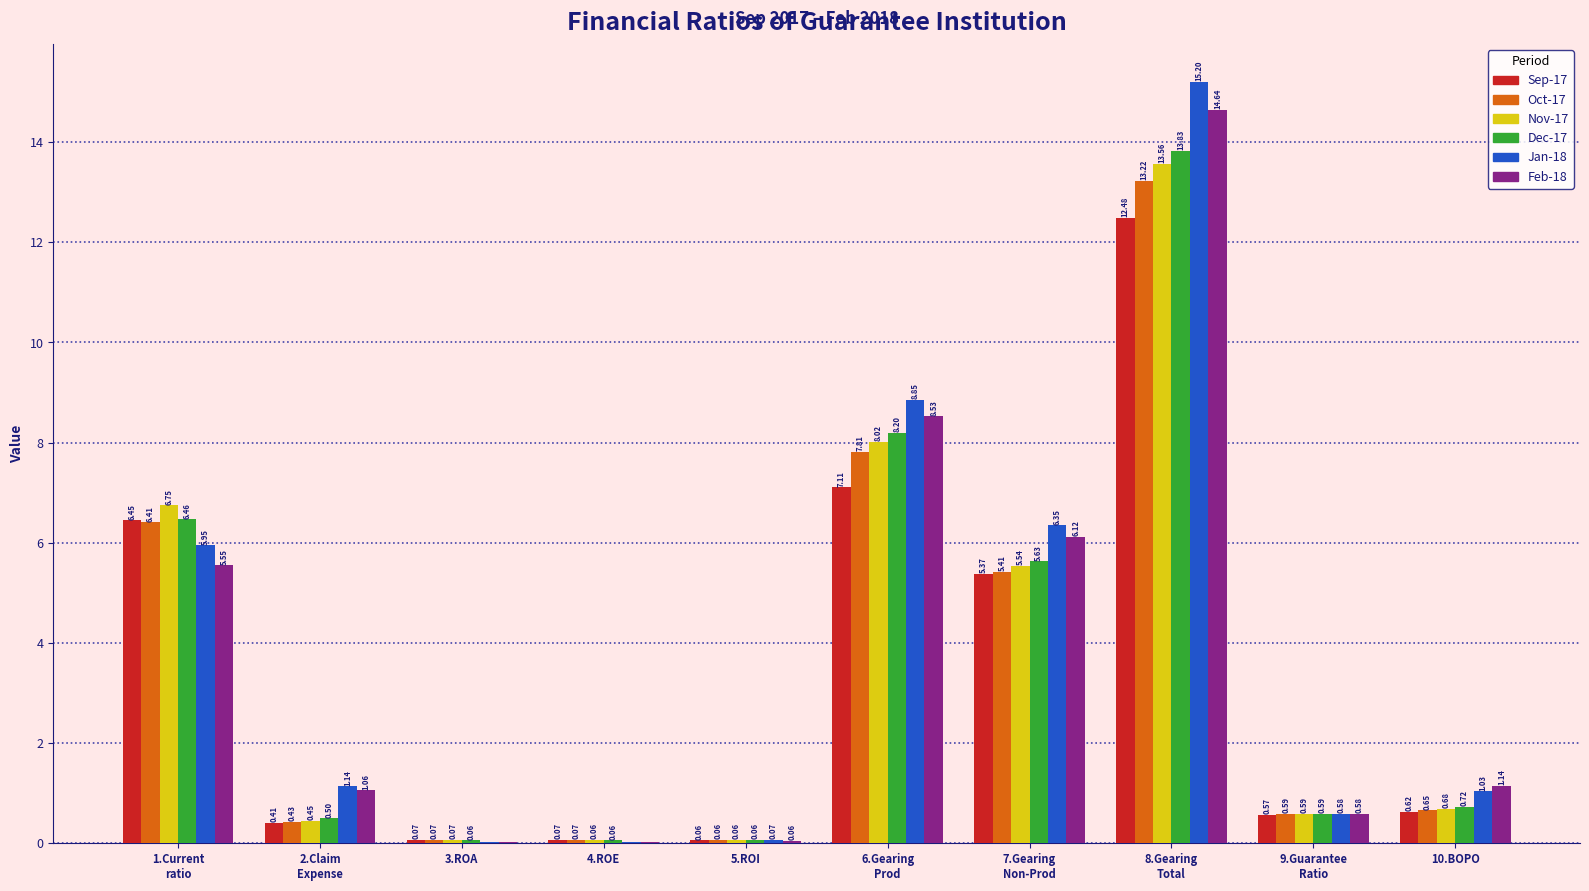

Which series has the largest range (max minus min)?

Jan-18